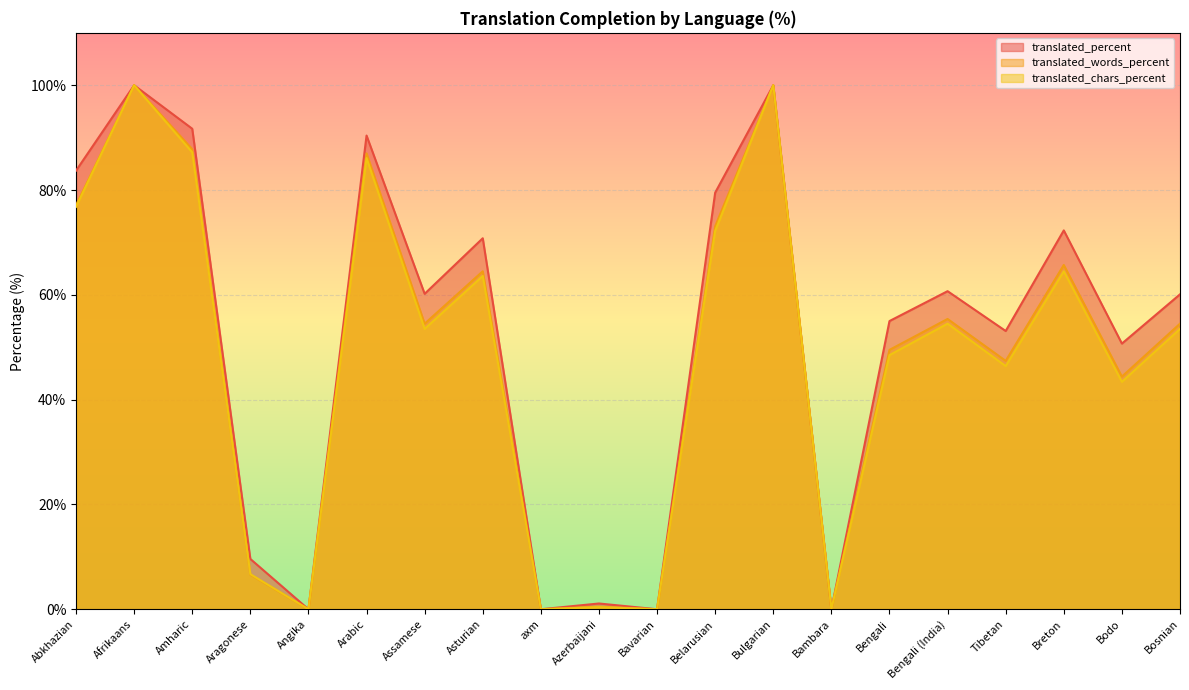

Reading left to right, extract all data points from this chart.

translated_percent: Abkhazian=83.7	Afrikaans=100.0	Amharic=91.7	Aragonese=9.6	Angika=0.0	Arabic=90.4	Assamese=60.2	Asturian=70.8	axm=0.0	Azerbaijani=1.1	Bavarian=0.0	Belarusian=79.5	Bulgarian=100.0	Bambara=0.0	Bengali=55.0	Bengali (India)=60.7	Tibetan=53.1	Breton=72.3	Bodo=50.7	Bosnian=60.1
translated_words_percent: Abkhazian=77.1	Afrikaans=100.0	Amharic=87.8	Aragonese=6.6	Angika=0.0	Arabic=87.0	Assamese=54.5	Asturian=64.5	axm=0.0	Azerbaijani=0.5	Bavarian=0.0	Belarusian=73.1	Bulgarian=100.0	Bambara=0.0	Bengali=49.5	Bengali (India)=55.4	Tibetan=47.4	Breton=65.7	Bodo=44.4	Bosnian=54.5
translated_chars_percent: Abkhazian=76.8	Afrikaans=100.0	Amharic=87.2	Aragonese=6.7	Angika=0.0	Arabic=86.1	Assamese=53.5	Asturian=63.6	axm=0.0	Azerbaijani=0.4	Bavarian=0.0	Belarusian=72.2	Bulgarian=100.0	Bambara=0.0	Bengali=48.5	Bengali (India)=54.5	Tibetan=46.4	Breton=64.5	Bodo=43.4	Bosnian=53.5